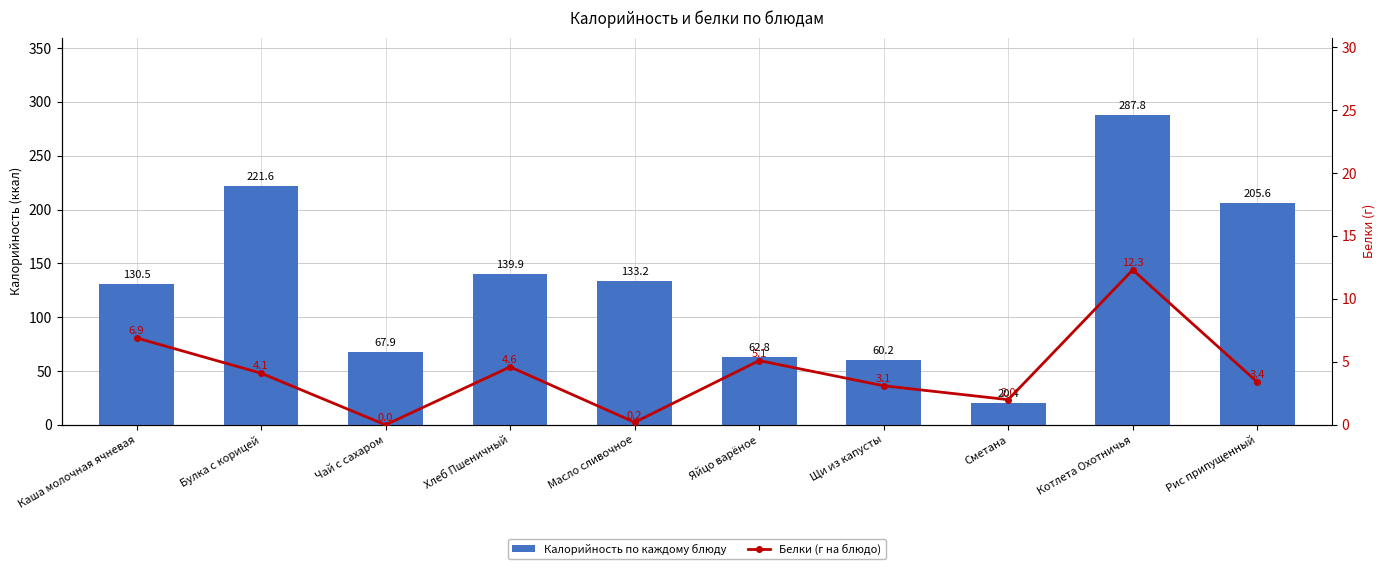

Are the bars grouped side by side (vs. stacked)?

Yes